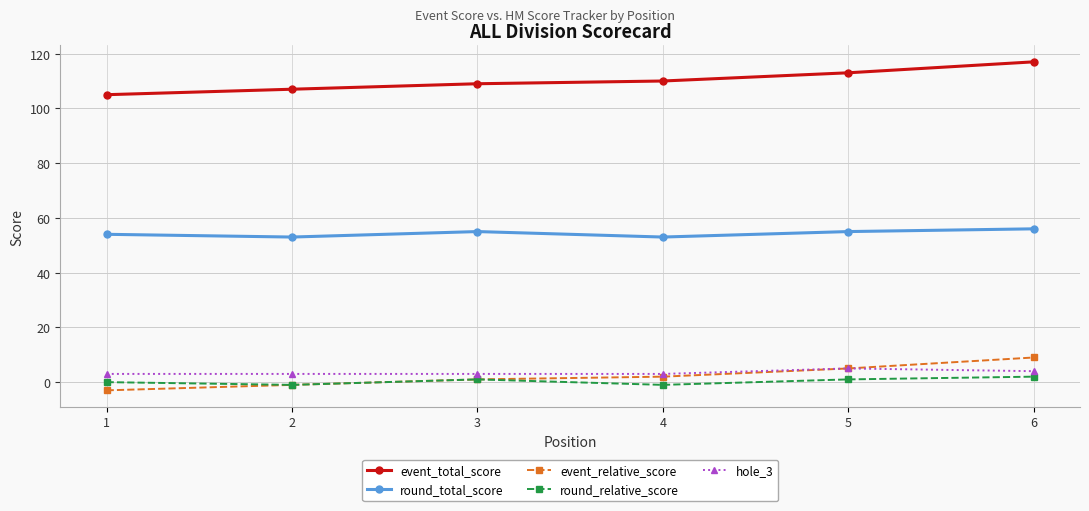

True or false: hole_3 and event_total_score intersect in this chart.

False